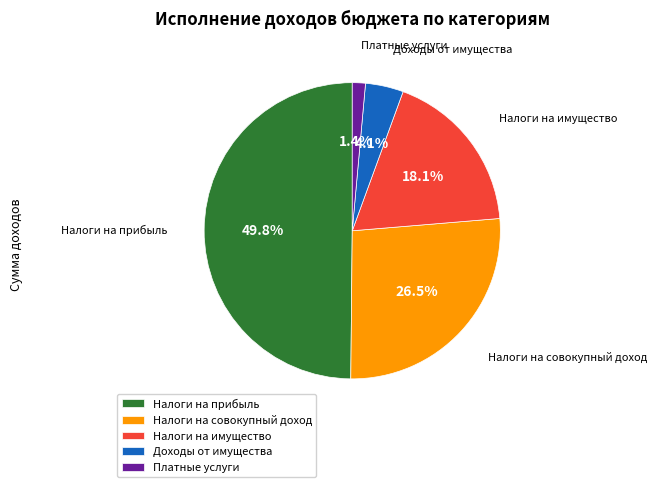

What is the smallest slice in the pie chart?

Платные услуги